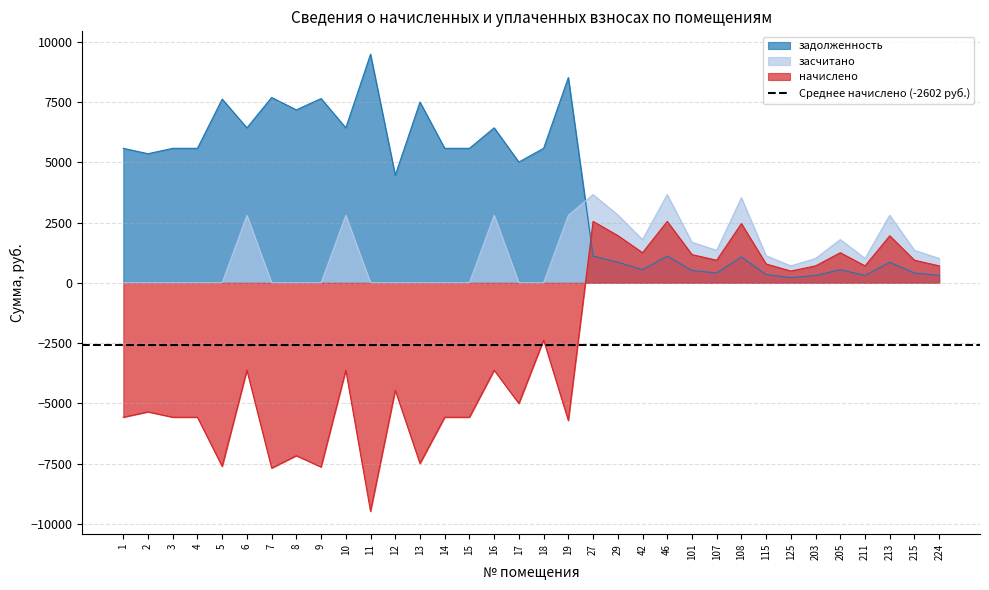

Reading left to right, what are all the values shown in this chart?

задолженность: 1=5580.0	2=5356.8	3=5580.0	4=5580.0	5=7622.3	6=6430.5	7=7689.2	8=7175.9	9=7644.6	10=6430.5	11=9486.0	12=4464.0	13=7499.5	14=5580.0	15=5580.0	16=6430.5	17=5010.8	18=5580.0	19=8517.4	27=1111.6	29=855.3	42=544.3	46=1111.6	101=510.3	107=408.2	108=1071.6	115=340.2	125=212.6	203=306.2	205=544.3	211=306.2	213=850.5	215=408.2	224=306.2
засчитано: 1=0.0	2=0.0	3=0.0	4=0.0	5=0.0	6=2800.5	7=0.0	8=0.0	9=0.0	10=2800.5	11=0.0	12=0.0	13=0.0	14=0.0	15=0.0	16=2800.5	17=0.0	18=0.0	19=2800.5	27=3660.3	29=2816.2	42=1792.3	46=3660.3	101=1680.3	107=1344.2	108=3528.6	115=1120.2	125=700.1	203=1008.2	205=1792.3	211=1008.2	213=2800.5	215=1344.2	224=1008.2
начислено: 1=-5580.0	2=-5356.8	3=-5580.0	4=-5580.0	5=-7622.3	6=-3630.0	7=-7689.2	8=-7175.9	9=-7644.6	10=-3630.0	11=-9486.0	12=-4464.0	13=-7499.5	14=-5580.0	15=-5580.0	16=-3630.0	17=-5010.8	18=-2377.3	19=-5716.9	27=2548.7	29=1960.9	42=1248.0	46=2548.7	101=1170.0	107=936.0	108=2457.0	115=780.0	125=487.5	203=702.0	205=1248.0	211=702.0	213=1950.0	215=936.0	224=702.0